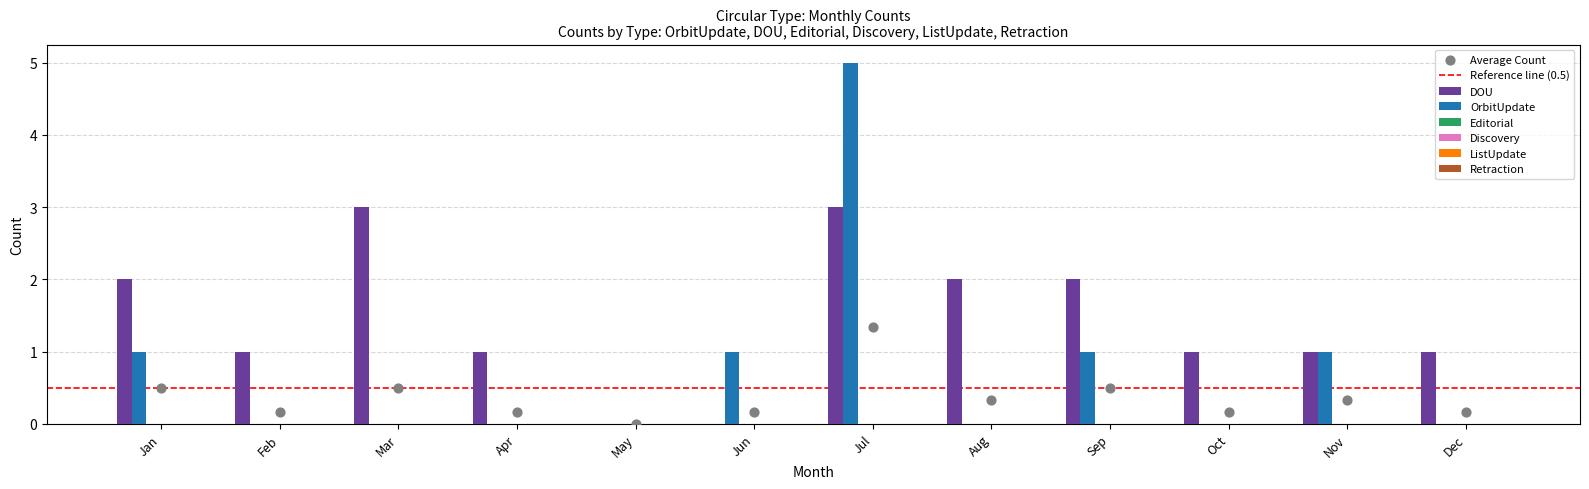

What is the total value across all series at Apr?

1